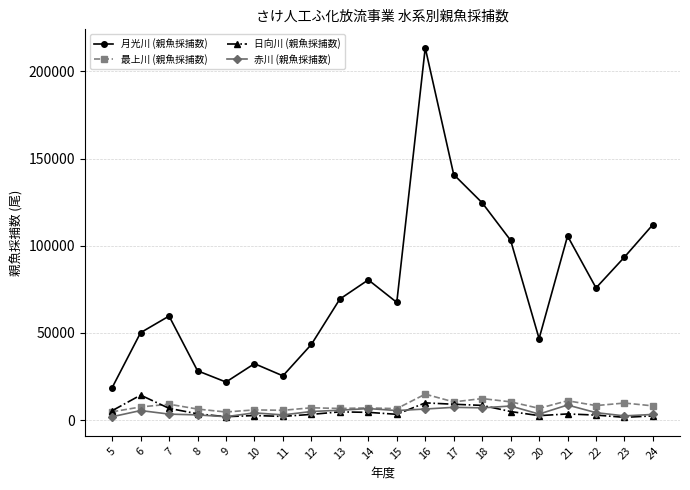

What is the difference between the maximum and second lowest values in the 日向川 (親魚採捕数) series?

12360